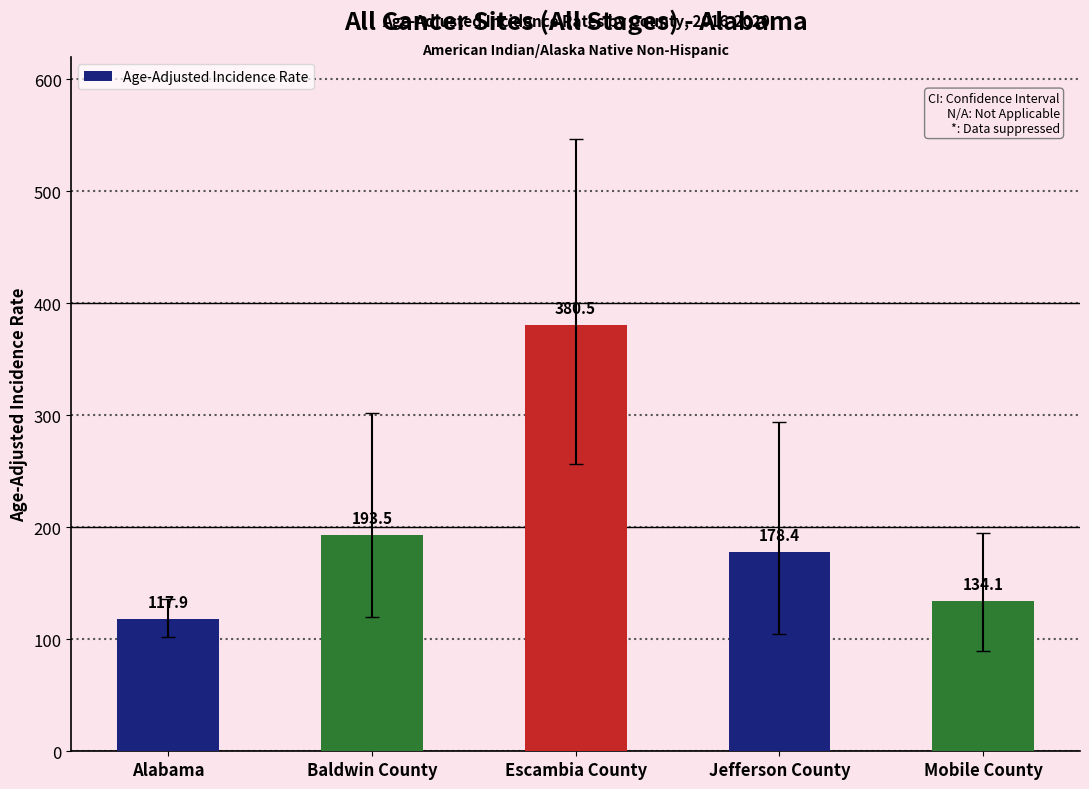

Which has a higher value, Baldwin County or Alabama?

Baldwin County